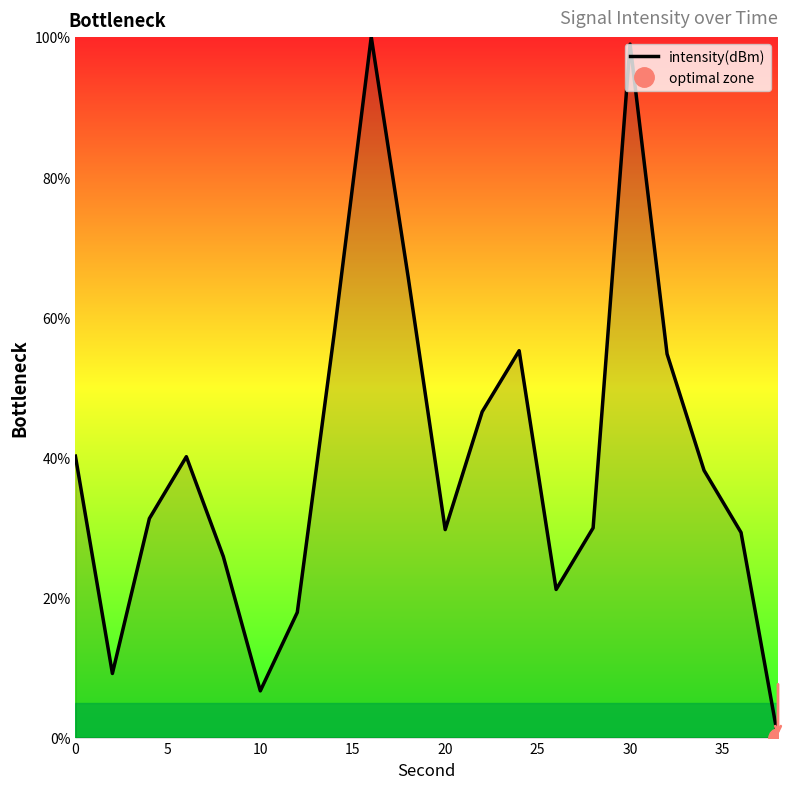

True or false: intensity(dBm) has a value of 9.7 at 10.

False